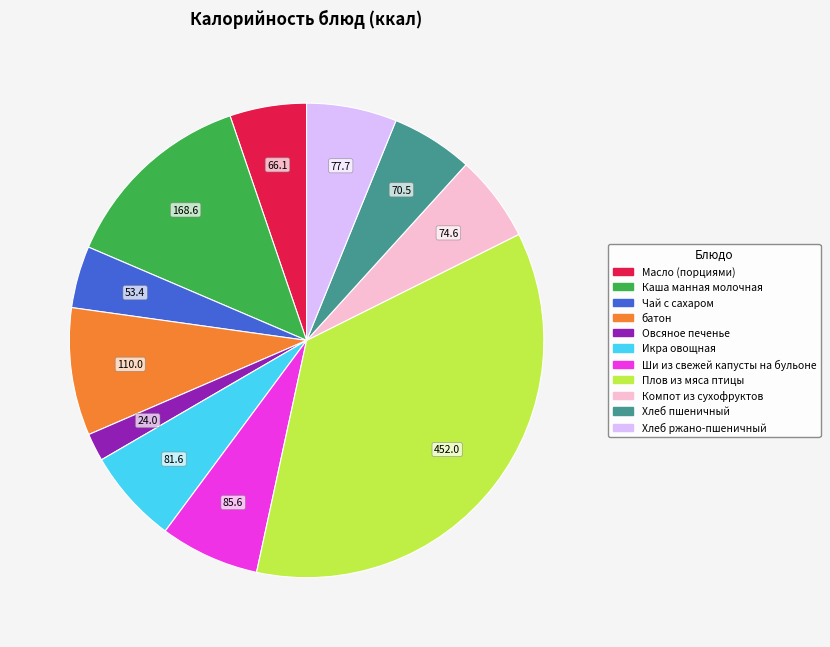

Do Икра овощная and Овсяное печенье together represent more than half of the pie?

No